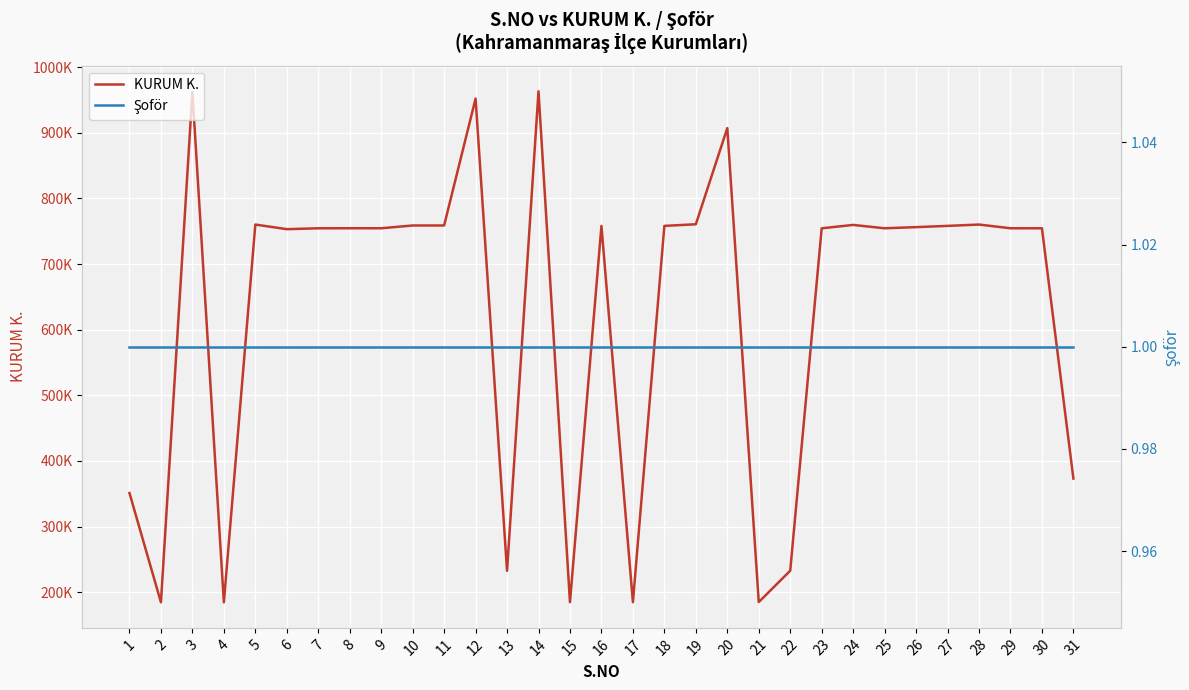

True or false: KURUM K. and Şoför cross at least once.

False